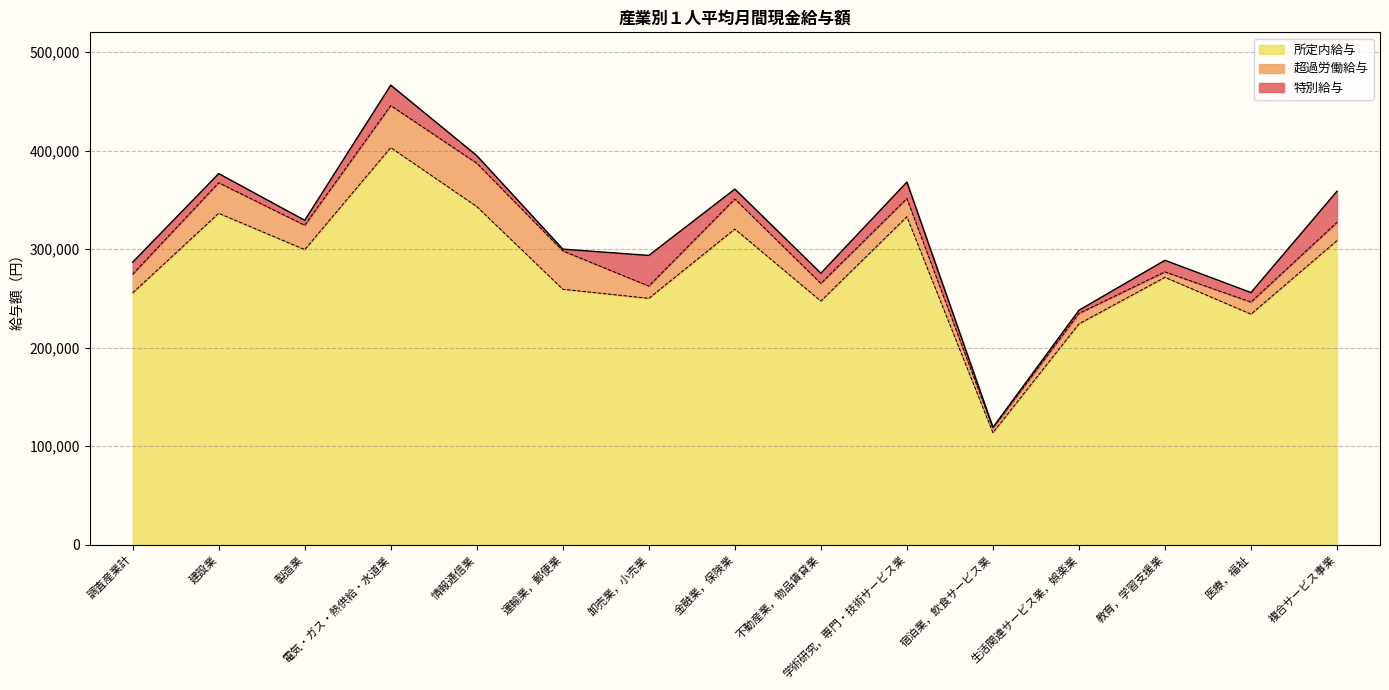

What is the total value across all series at 建設業?

376616